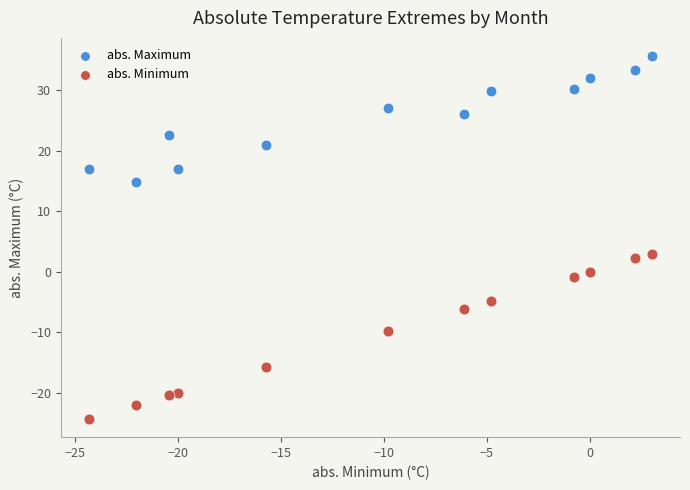

What are all the series names shown in the legend?

abs. Maximum, abs. Minimum